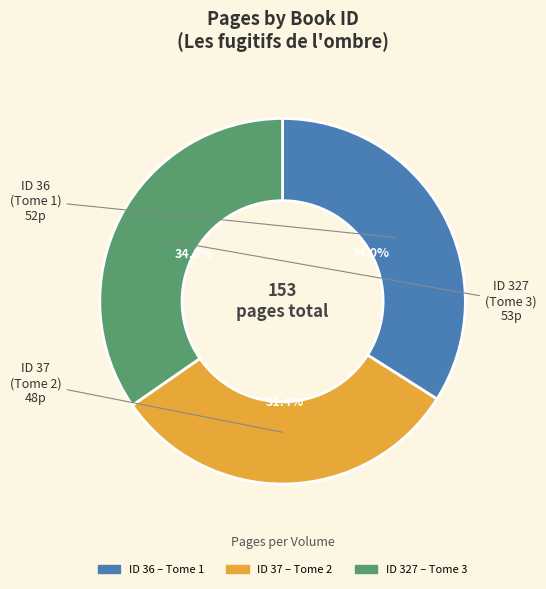

Does any single category account for the majority?

No